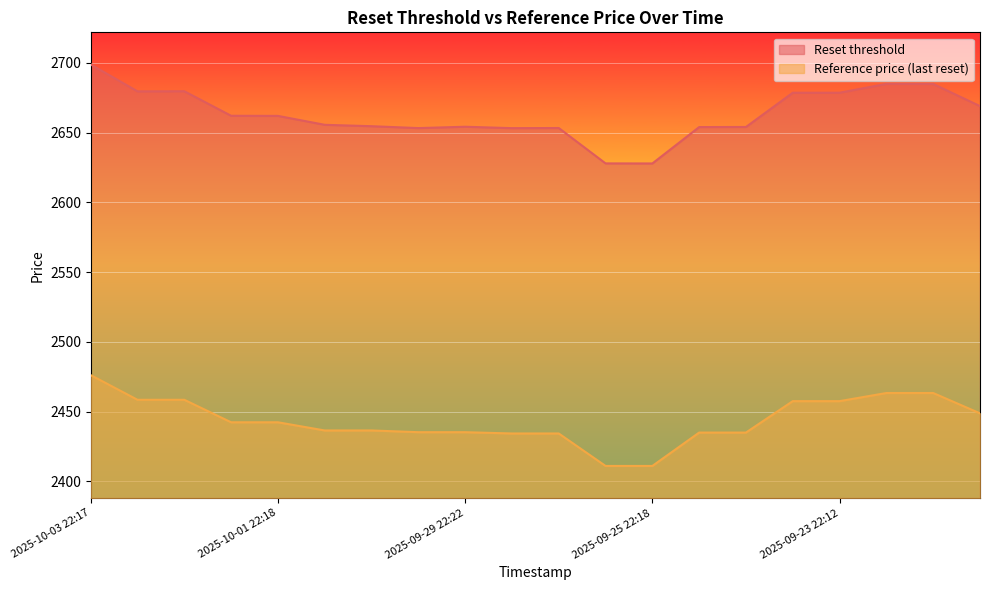

True or false: Reference price (last reset) and Reset threshold intersect in this chart.

False